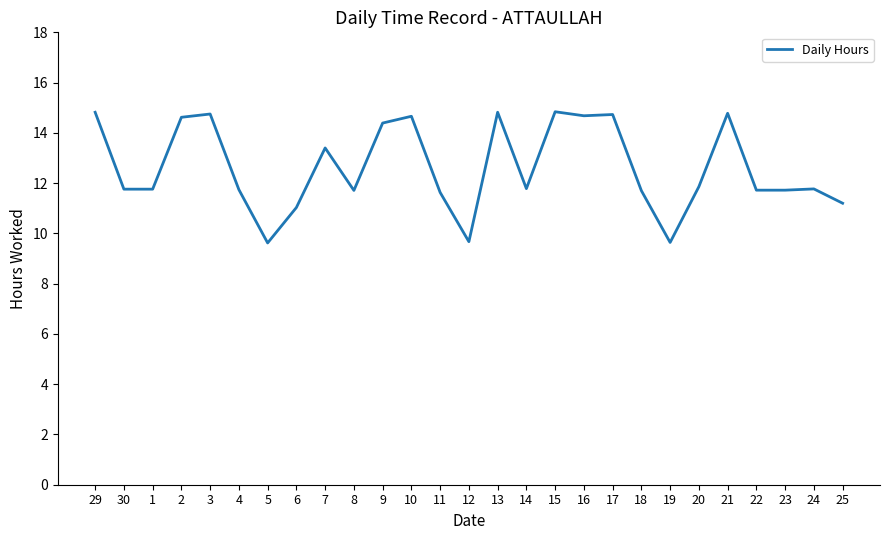

True or false: the data shows 21.5 at 17.

False